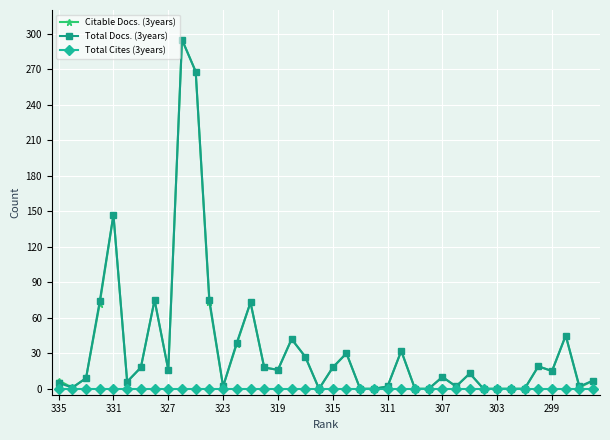

True or false: Total Docs. (3years) has more than 0 points higher than both neighbors.

True